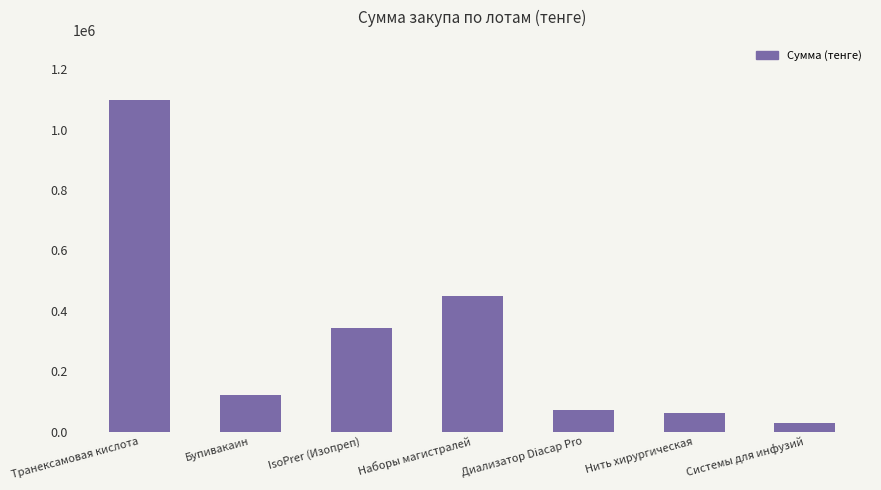

Reading left to right, what are all the values shown in this chart?

Транексамовая кислота=1100000	Бупивакаин=119620	IsoPrer (Изопреп)=343200	Наборы магистралей=450000	Диализатор Diacap Pro=72000	Нить хирургическая=60000	Системы для инфузий=29400